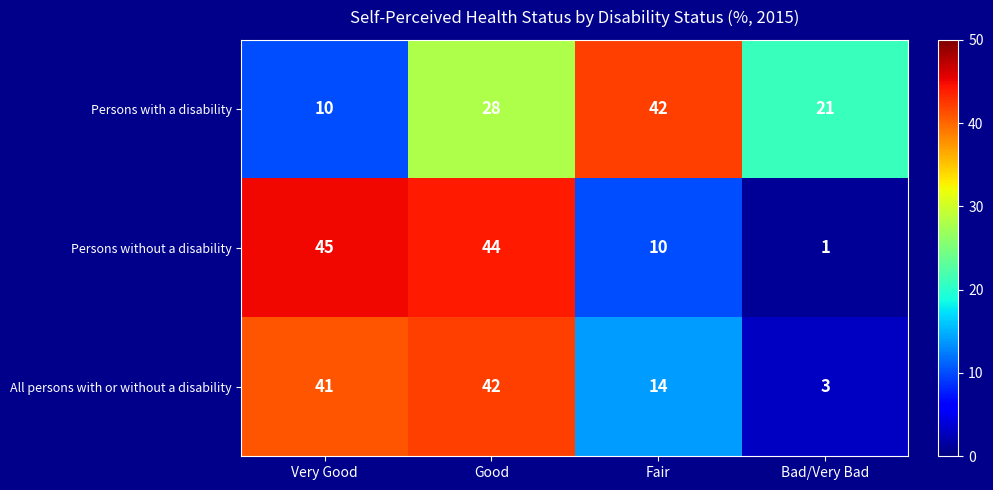

Is it true that Persons without a disability equals 2 at Bad/Very Bad?

False